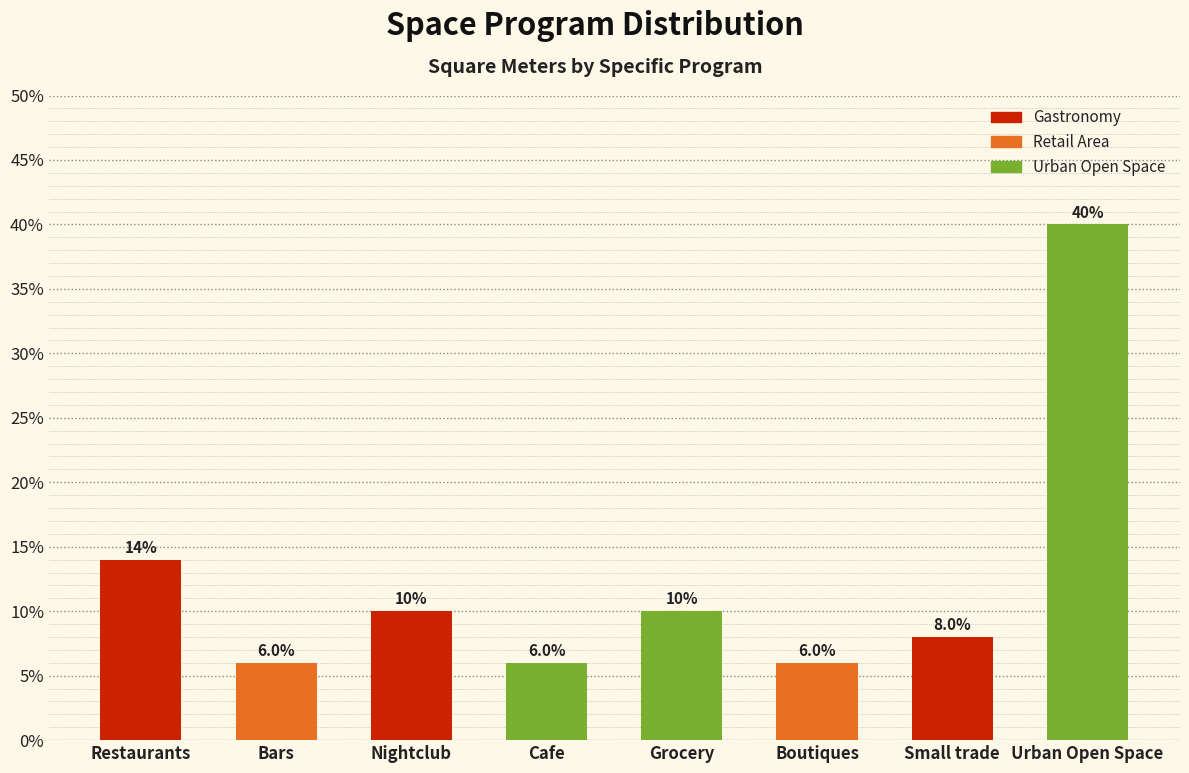

Reading right to left, what are all the values shown in this chart?

40.0	8.0	6.0	10.0	6.0	10.0	6.0	14.0